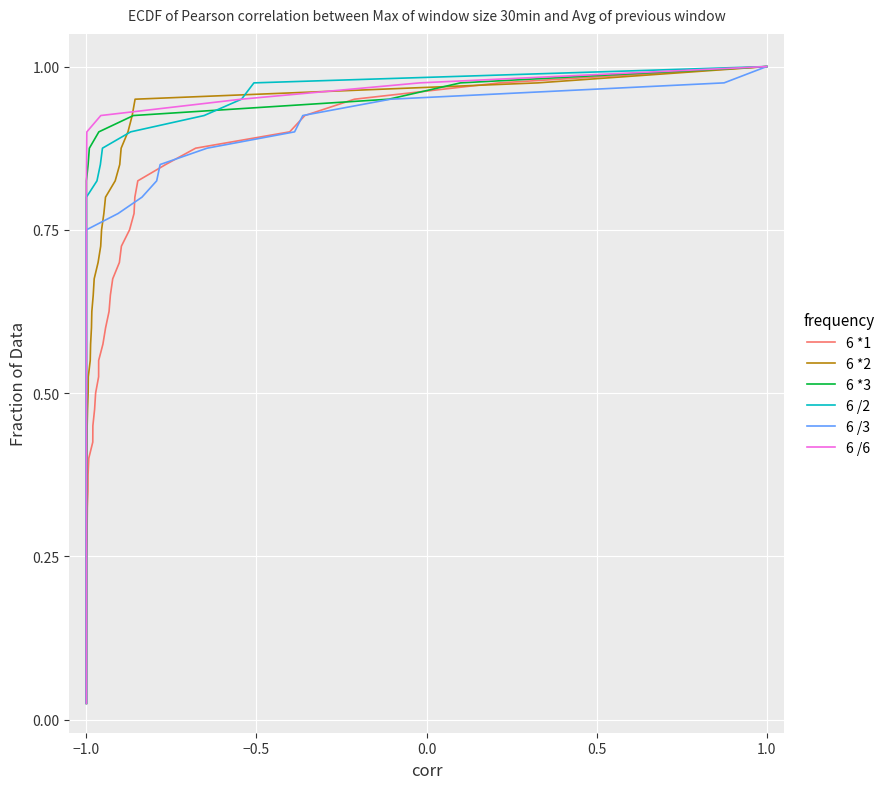

Is it true that Quantity2-Year equals 0.5 at 38?

False